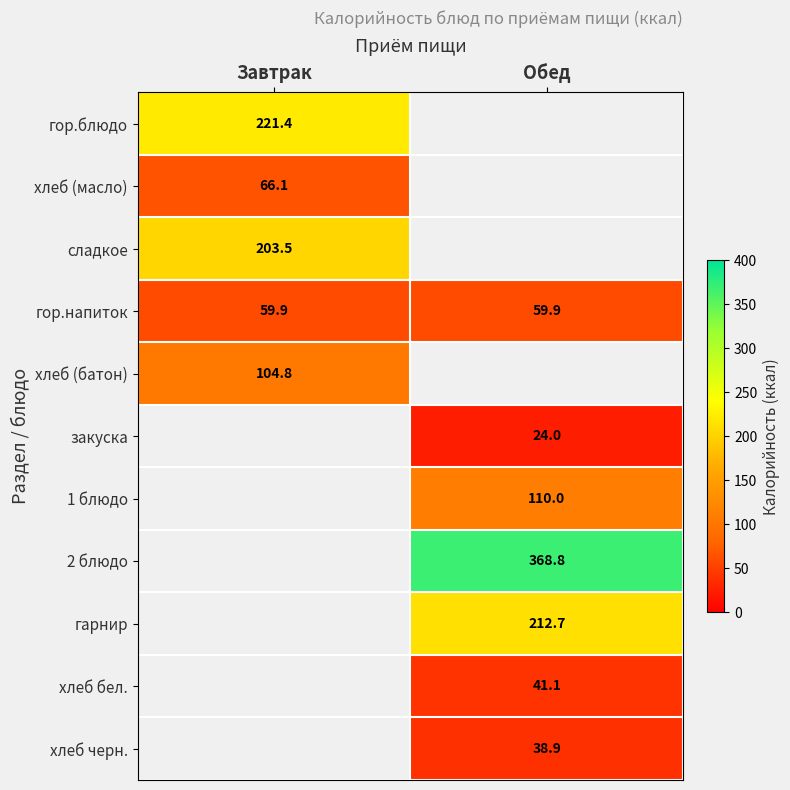

True or false: закуска has a value of 43.1 at Обед.

False